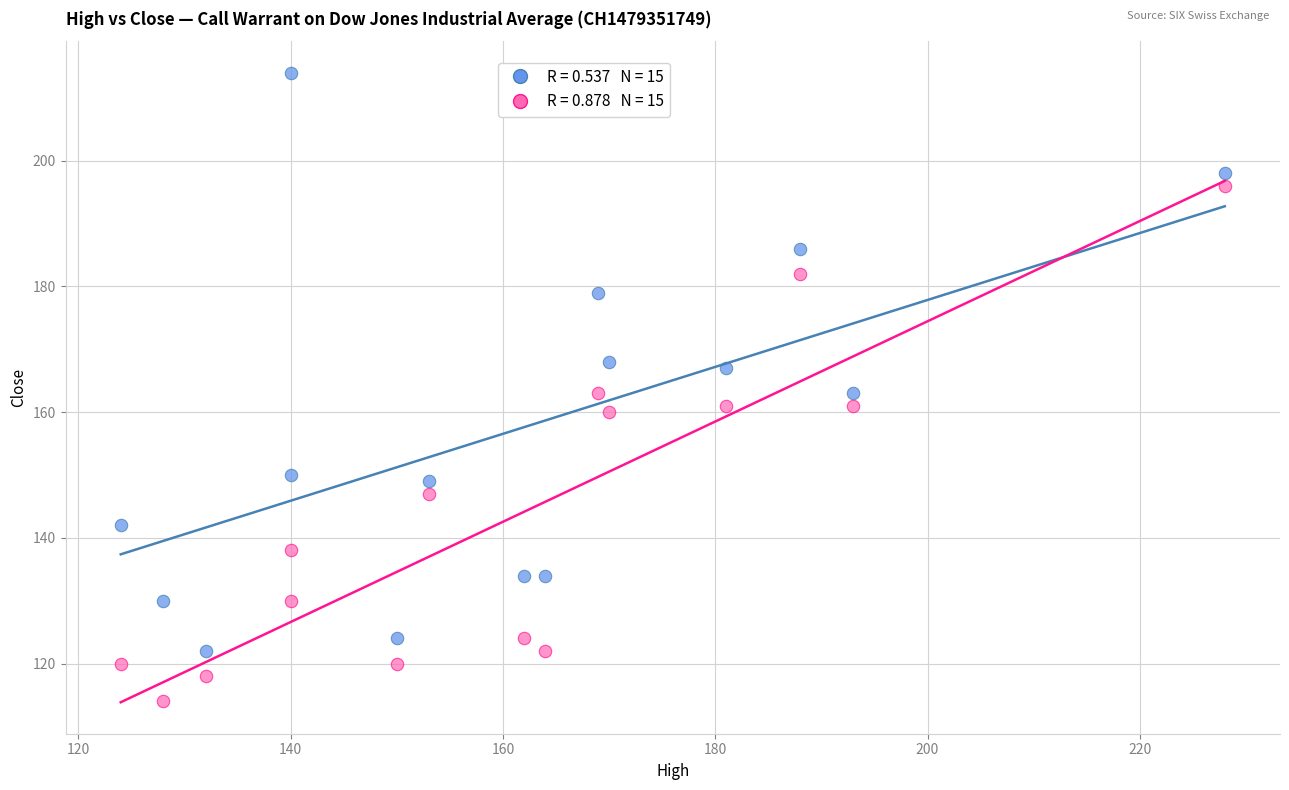

Across all data points, what is the range of Y values (max minus min)?

100